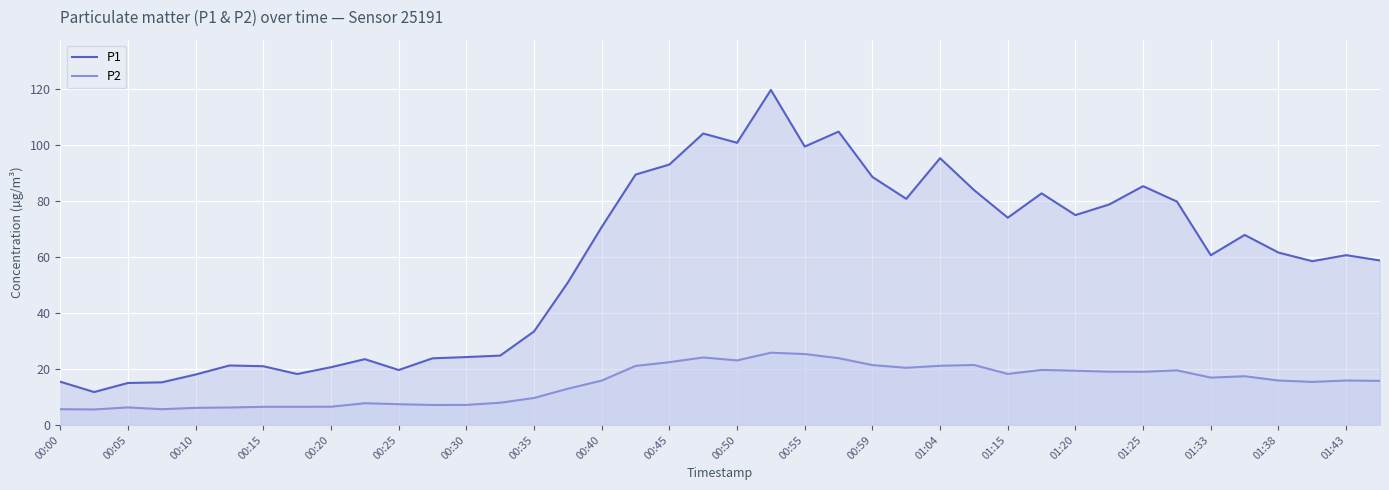

Reading left to right, list all the values displayed in this chart.

P1: 15.4	11.8	15.0	15.2	18.0	21.2	21.0	18.2	20.6	23.5	19.6	23.8	24.2	24.8	33.4	50.9	70.7	89.3	92.9	104.0	100.7	119.5	99.3	104.7	88.5	80.7	95.2	83.8	74.0	82.7	74.9	78.7	85.2	79.7	60.6	67.8	61.5	58.5	60.6	58.7
P2: 5.7	5.5	6.3	5.7	6.1	6.2	6.5	6.5	6.5	7.8	7.4	7.2	7.2	8.0	9.7	12.9	15.8	21.1	22.4	24.1	23.1	25.8	25.3	23.9	21.4	20.4	21.1	21.4	18.2	19.6	19.4	19.0	19.0	19.5	16.9	17.4	15.9	15.4	15.9	15.8